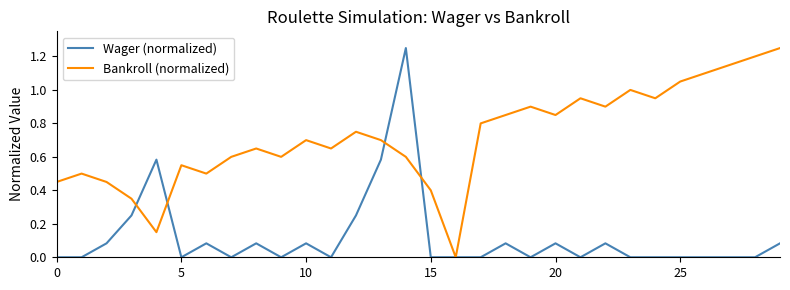

List the series in order of their overall mean, lowest first.

Wager (normalized), Bankroll (normalized)